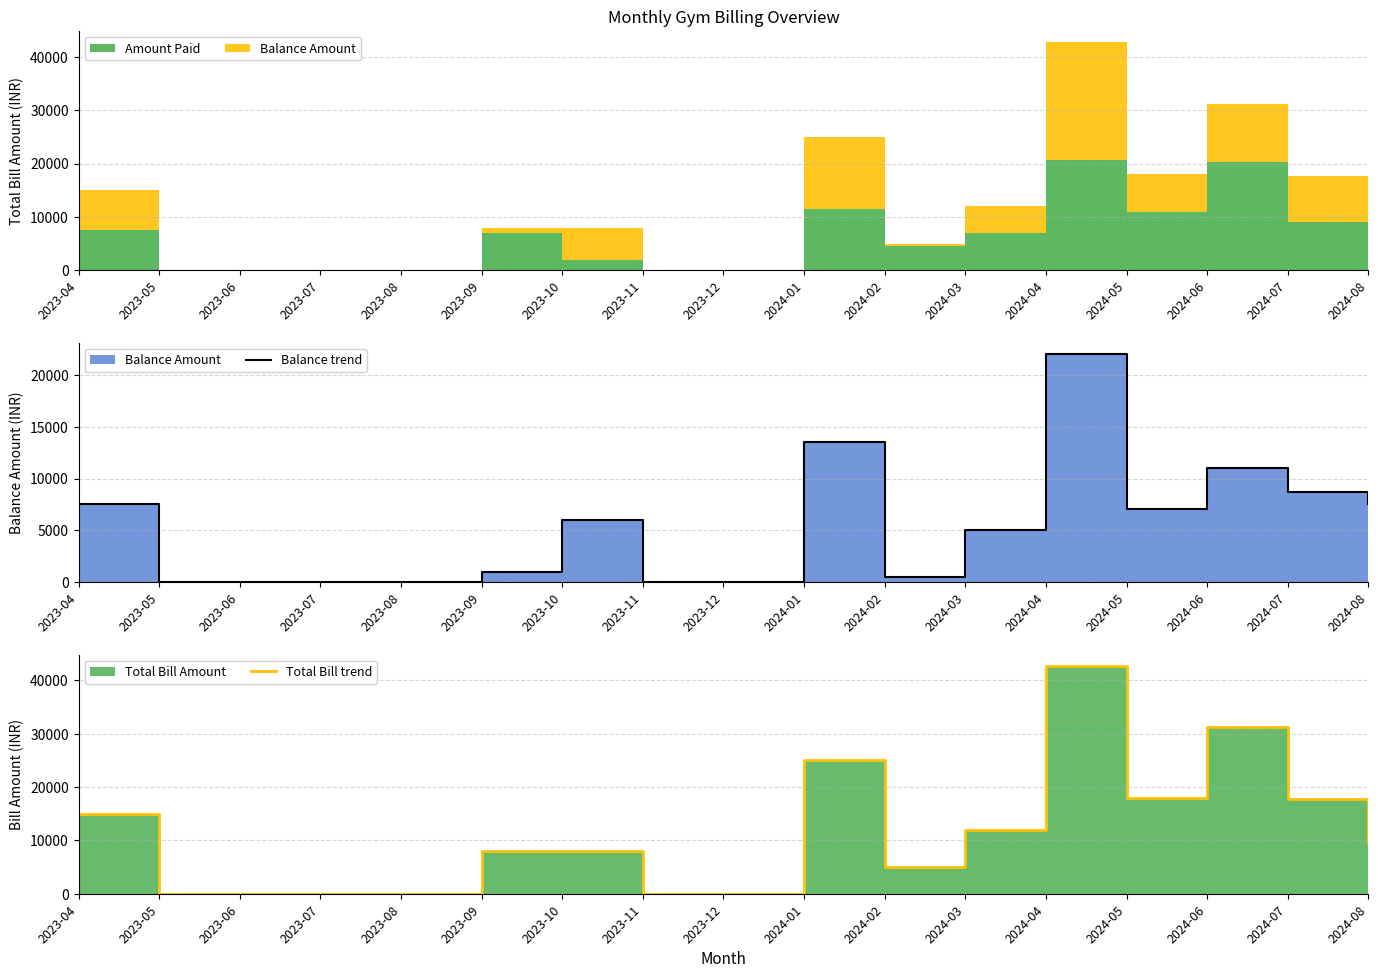

Between 2023-08 and 2023-06, which is larger?

2023-08